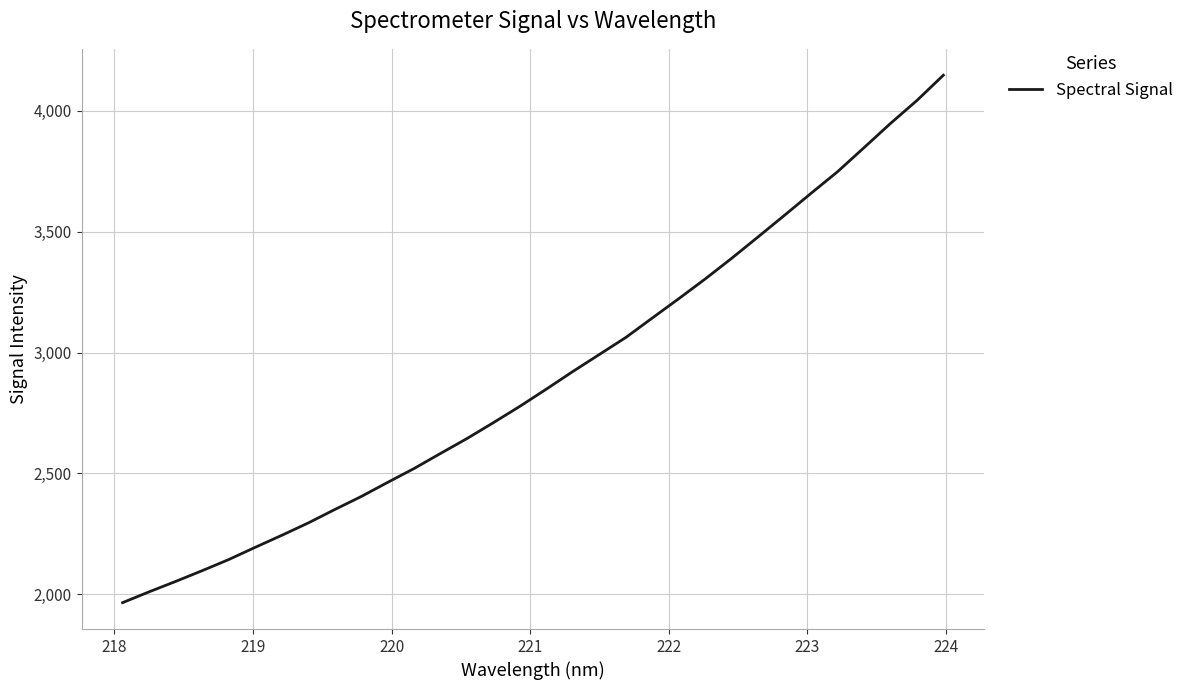

What is the minimum value shown in the chart?

1965.9